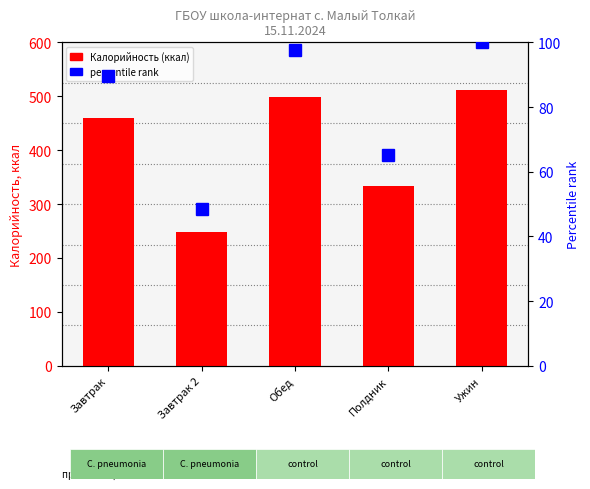

What is the difference between the highest and lowest values at Завтрак?

369.2